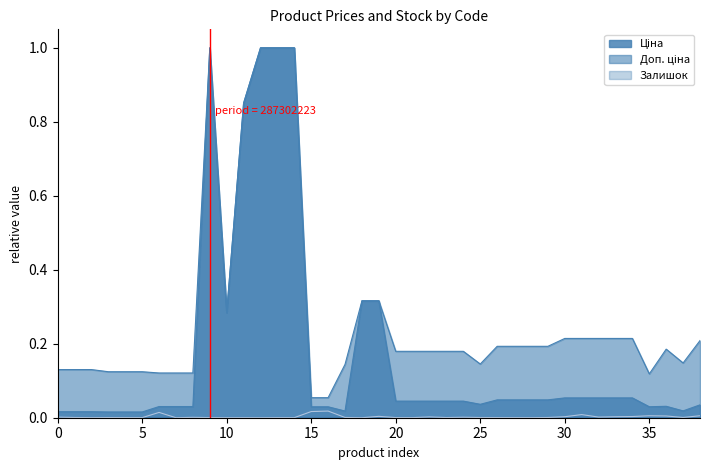

Which series has the largest range (max minus min)?

Ціна